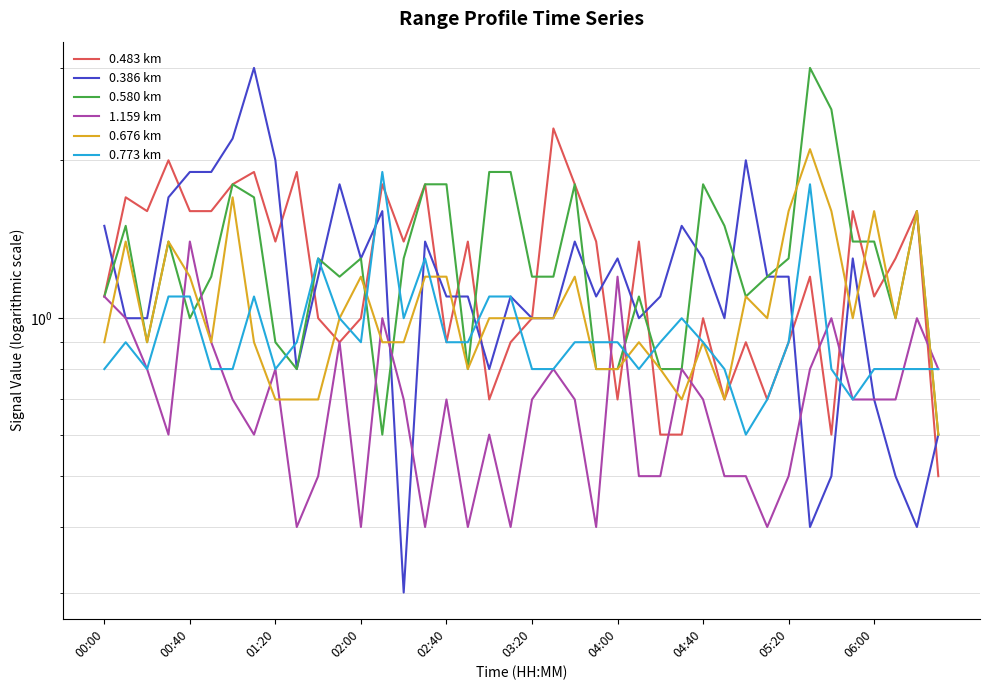

What is the sum of all 1.159 km values?

28.2